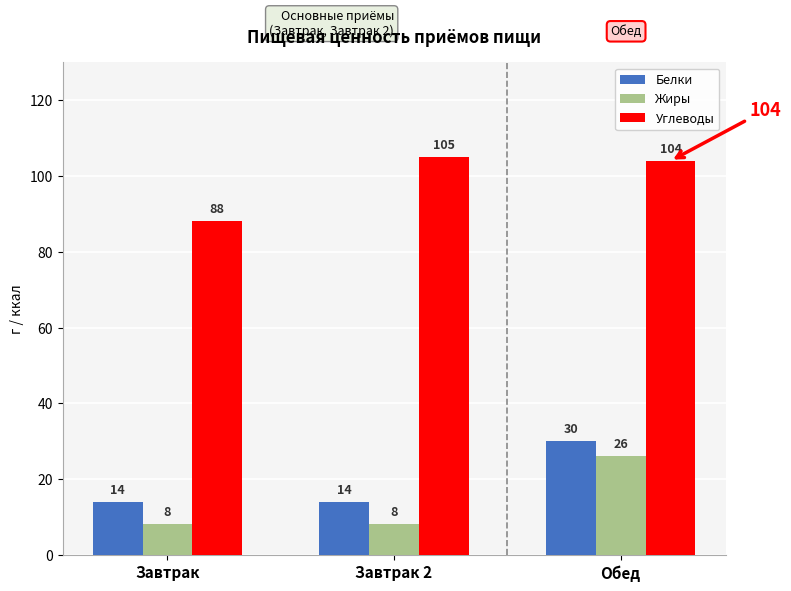

What is the label of the 3rd bar from the left?

Обед